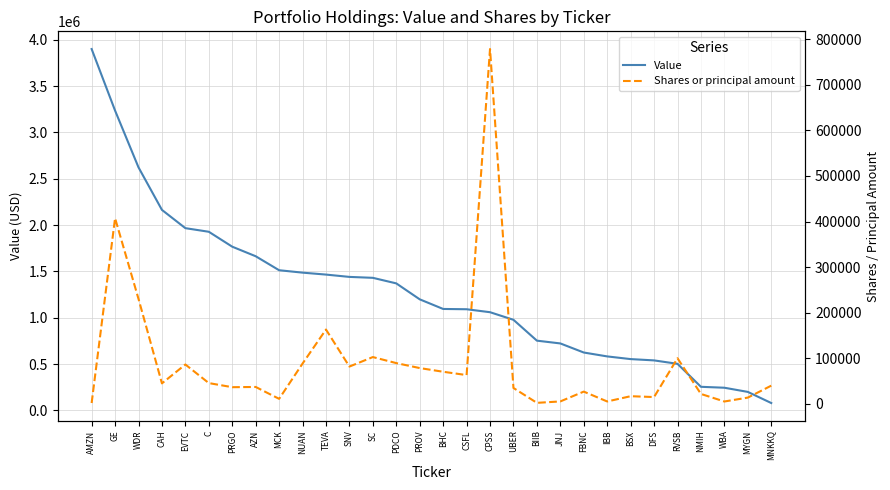

At which category does Shares or principal amount reach its first local valley?

CAH